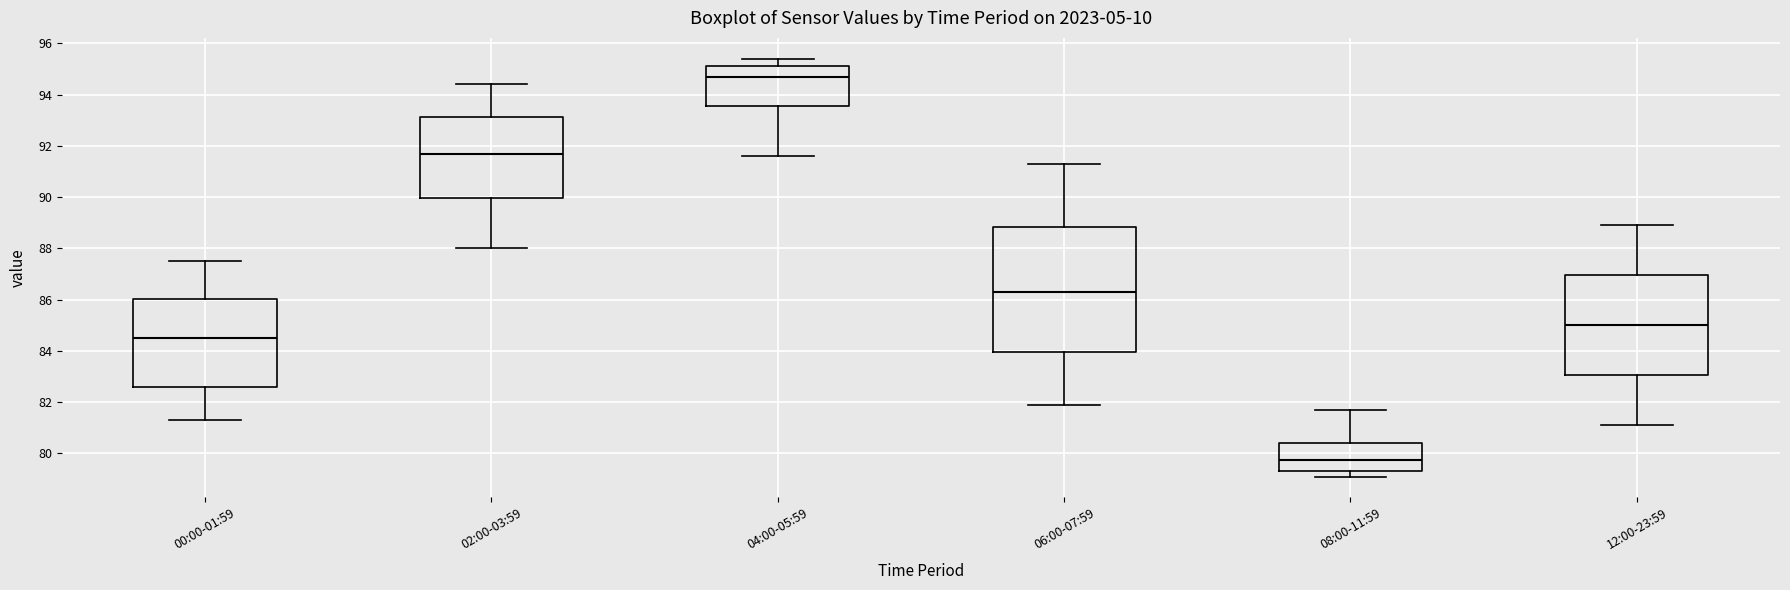

Where is the lower edge of the box for 08:00-11:59 on the y-axis? The values are not printed on the chart, so give them approximately, as read against the axis.

79.4